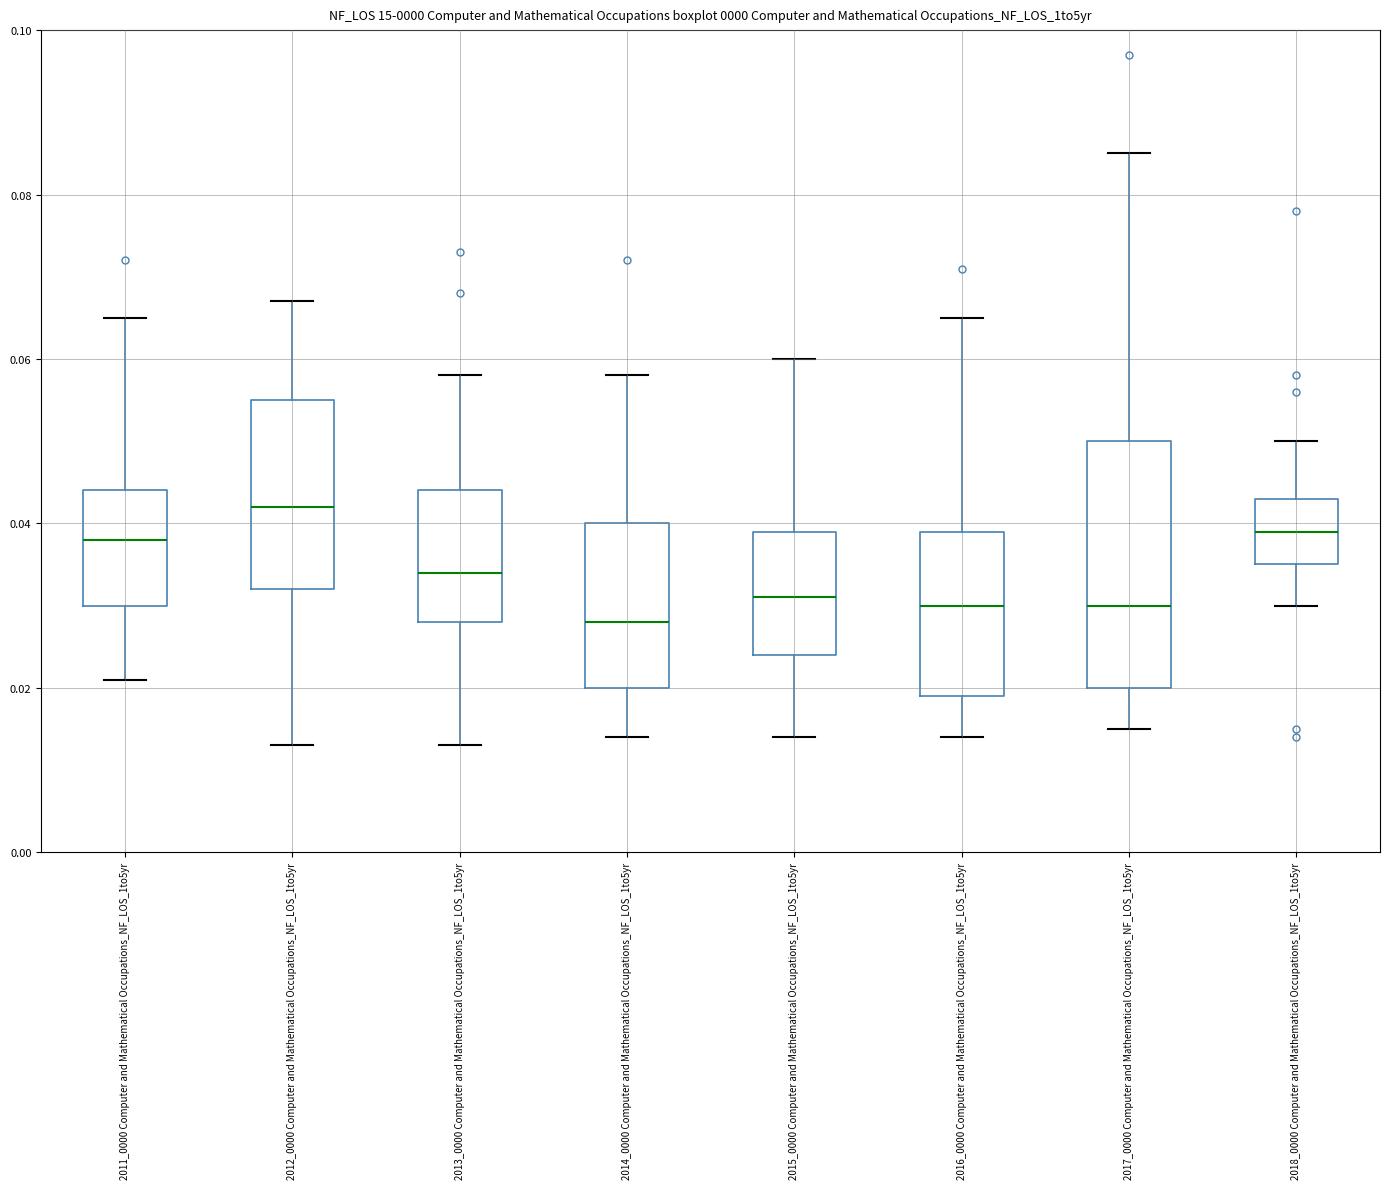

Reading left to right, read every box against the y-axis: the position of its median line, the range the box covers, and the ends of its whiskers. The values are not printed on the chart, so give them approximately, as read against the axis.

2011_0000 Computer and Mathematical Occupations_NF_LOS_1to5yr: median 0.038, box 0.030 to 0.044, whiskers 0.022 to 0.066
2012_0000 Computer and Mathematical Occupations_NF_LOS_1to5yr: median 0.042, box 0.032 to 0.056, whiskers 0.014 to 0.068
2013_0000 Computer and Mathematical Occupations_NF_LOS_1to5yr: median 0.034, box 0.028 to 0.044, whiskers 0.014 to 0.058
2014_0000 Computer and Mathematical Occupations_NF_LOS_1to5yr: median 0.028, box 0.020 to 0.040, whiskers 0.014 to 0.058
2015_0000 Computer and Mathematical Occupations_NF_LOS_1to5yr: median 0.032, box 0.024 to 0.040, whiskers 0.014 to 0.060
2016_0000 Computer and Mathematical Occupations_NF_LOS_1to5yr: median 0.030, box 0.020 to 0.040, whiskers 0.014 to 0.066
2017_0000 Computer and Mathematical Occupations_NF_LOS_1to5yr: median 0.030, box 0.020 to 0.050, whiskers 0.016 to 0.086
2018_0000 Computer and Mathematical Occupations_NF_LOS_1to5yr: median 0.040, box 0.036 to 0.044, whiskers 0.030 to 0.050